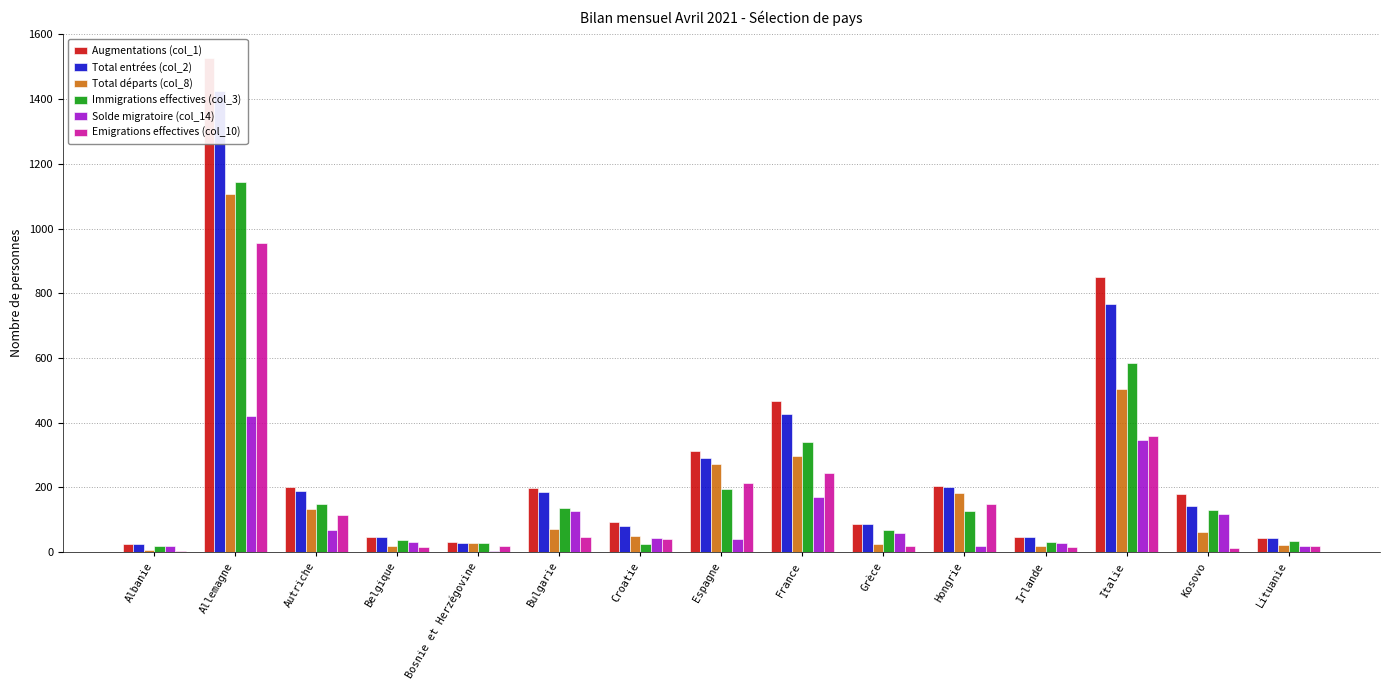

Rank the series by their maximum value, from lowest to highest.

Solde migratoire (col_14), Emigrations effectives (col_10), Total départs (col_8), Immigrations effectives (col_3), Total entrées (col_2), Augmentations (col_1)